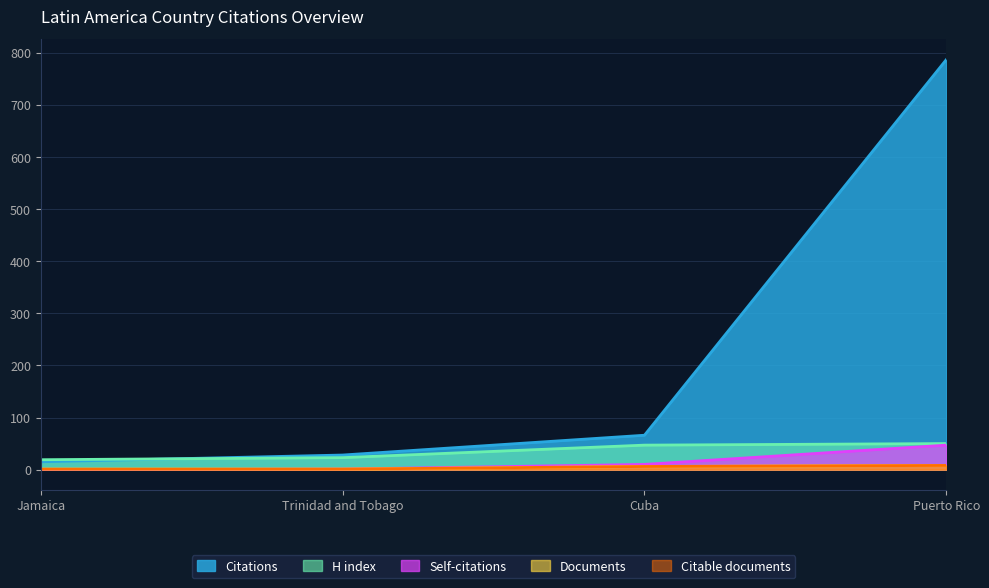

What is the sum of all H index values?

139